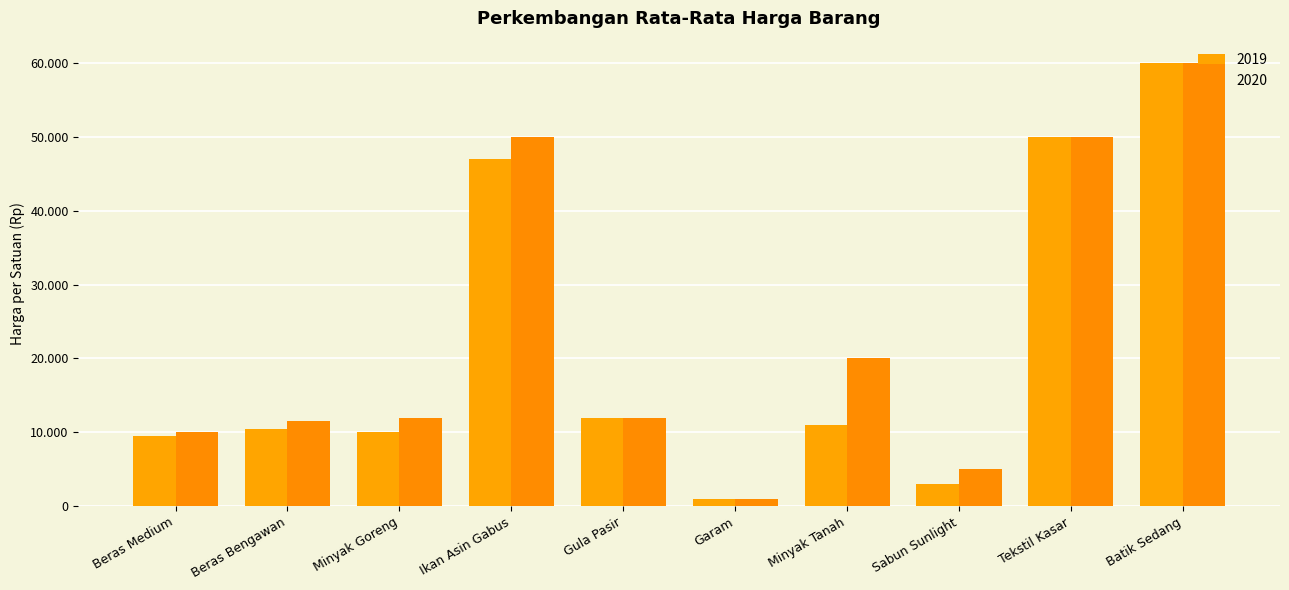

Is the value of 2019 at Garam greater than the value of 2020 at Batik Sedang?

No